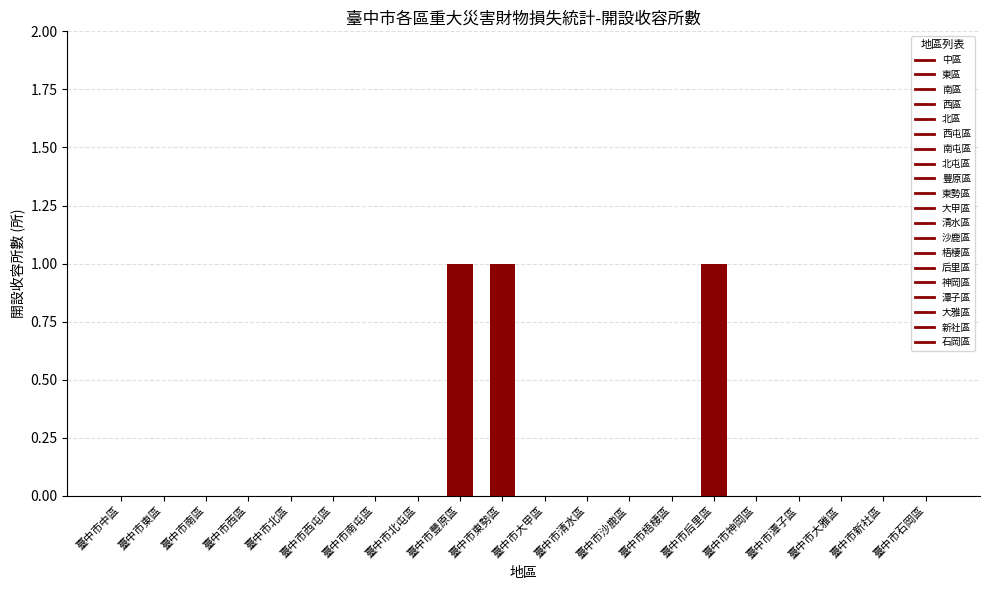

The chart shows a value of 0 at 臺中市大雅區. True or false?

True